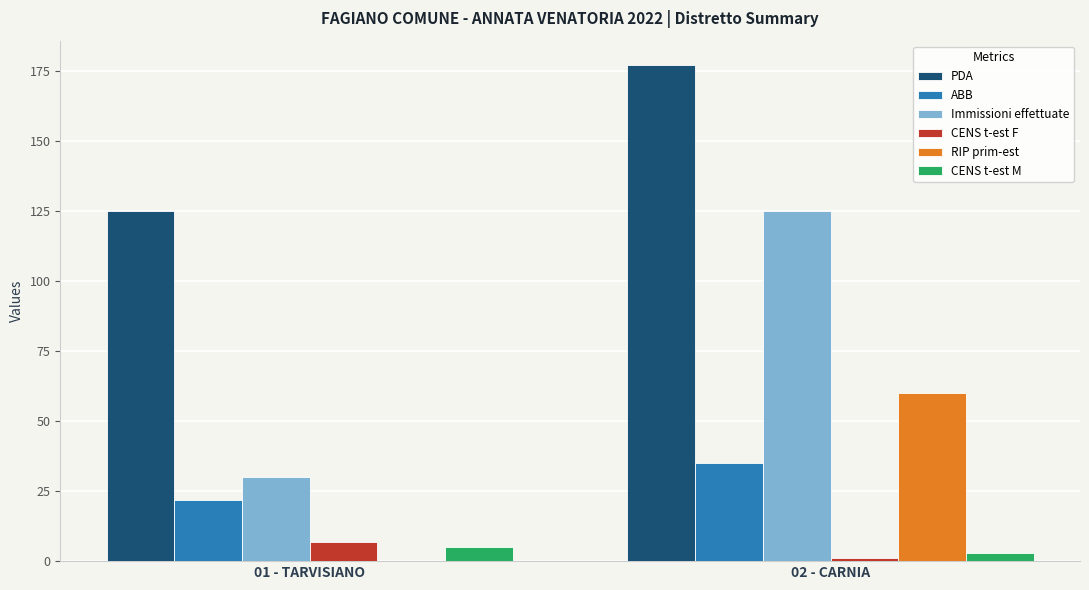

What is the approximate value of PDA at 02 - CARNIA, to the nearest 10?

180